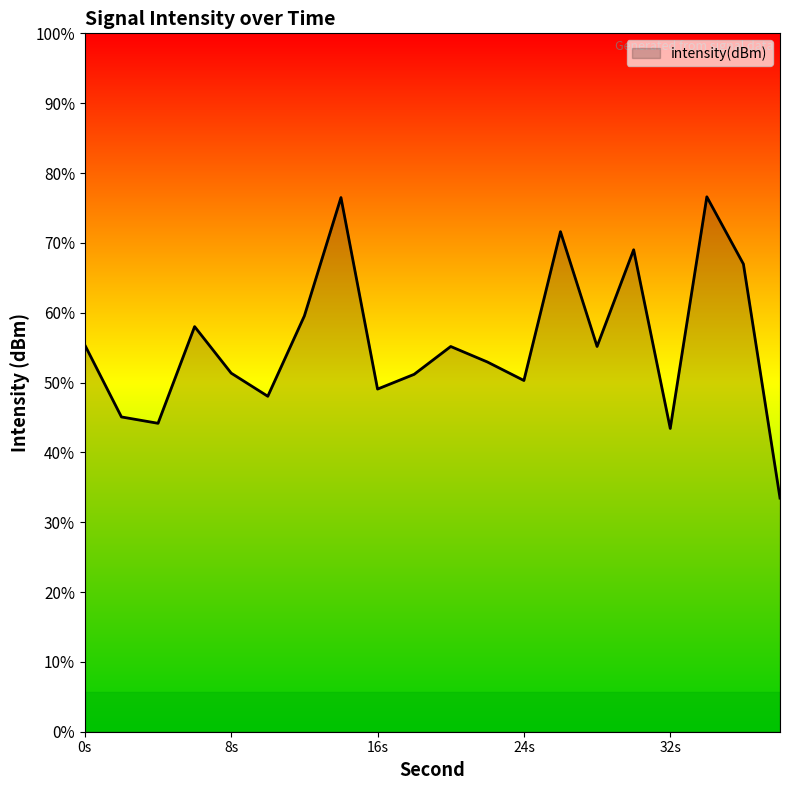

The chart shows a value of -64.5 at 28. True or false?

False